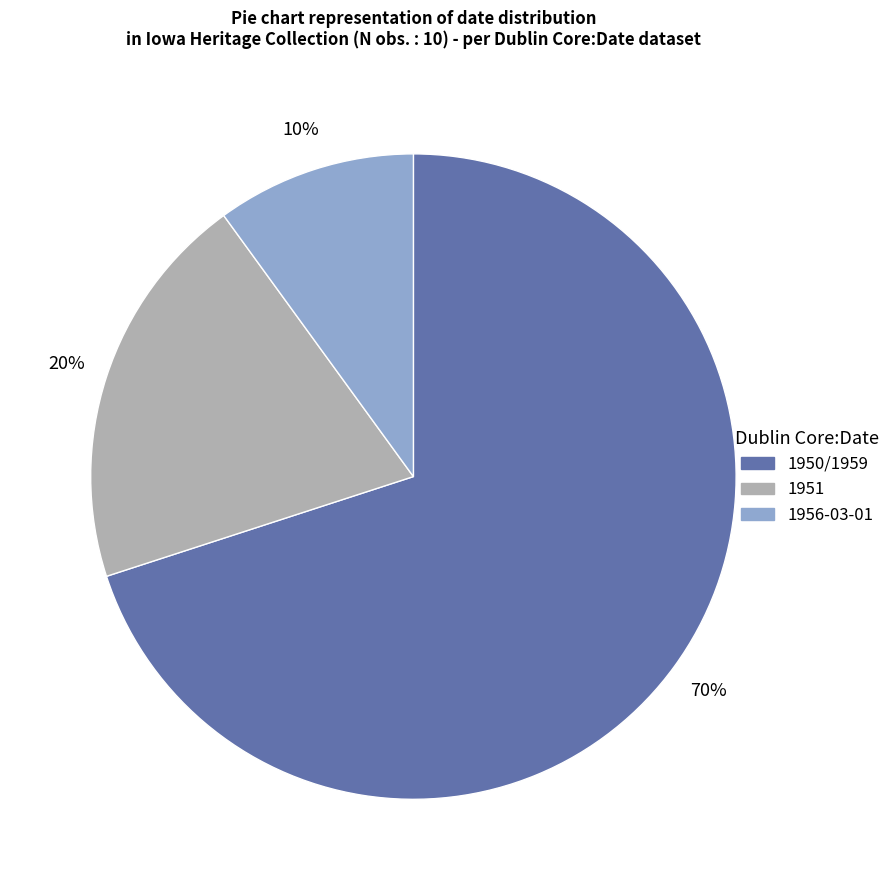

What is the ratio of the value at 1951 to the value at 1950/1959?

0.3